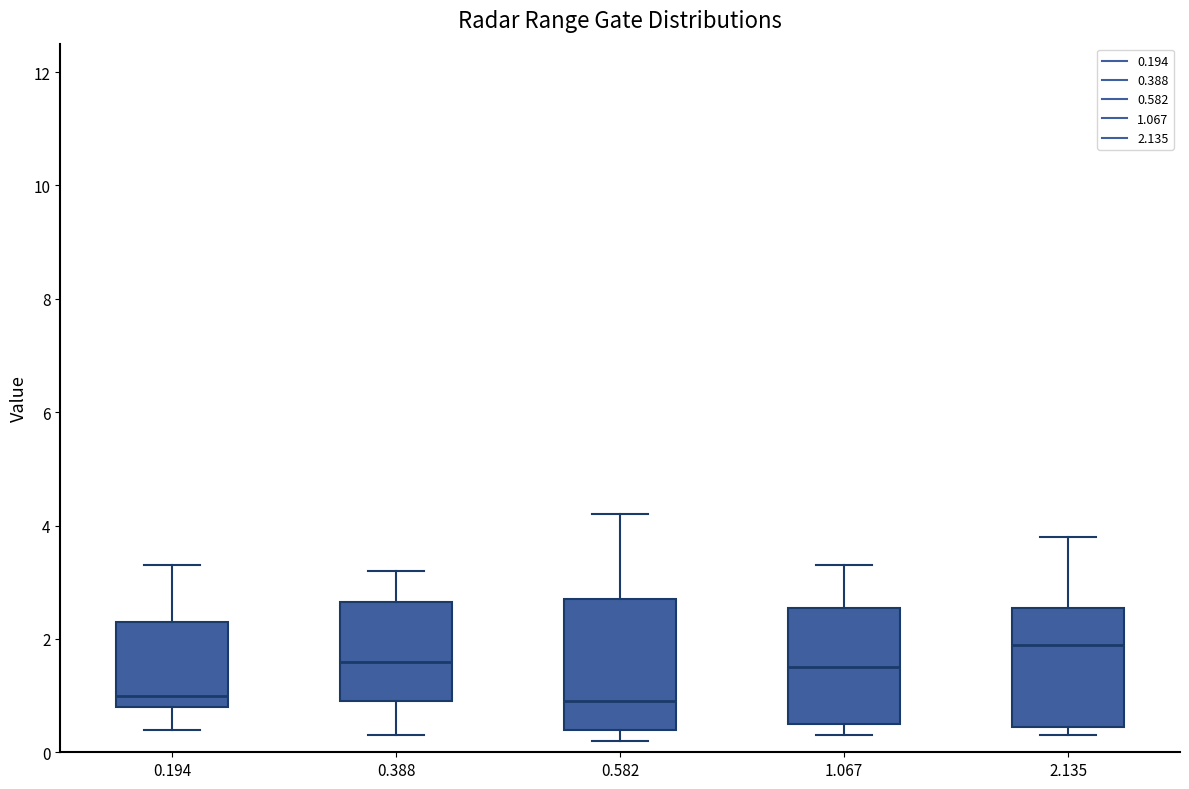

Which box is the tallest, from its lower edge to its upper edge?

0.582